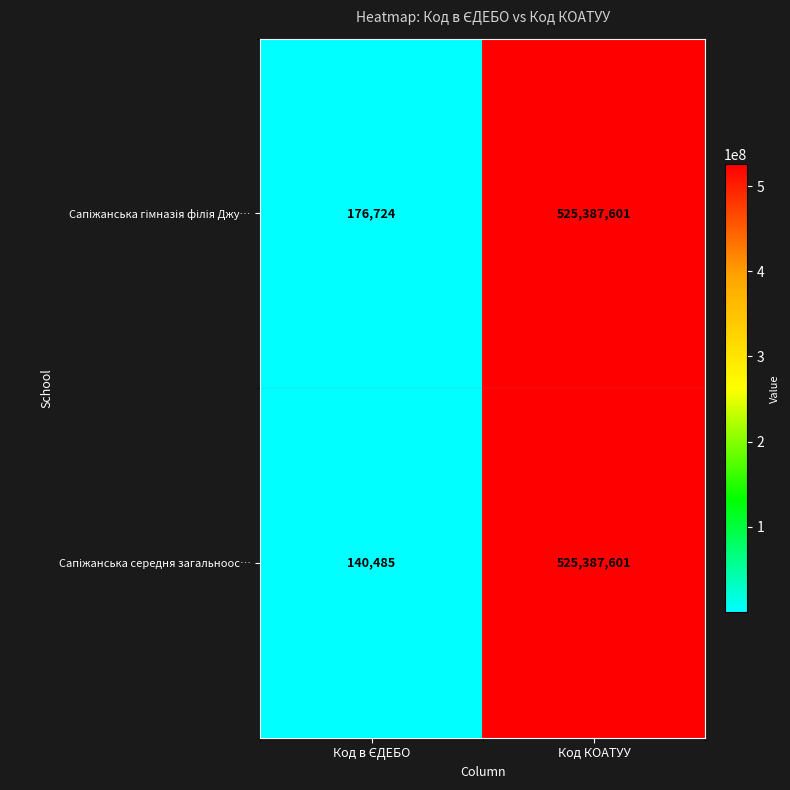

What is the smallest value displayed?

140485